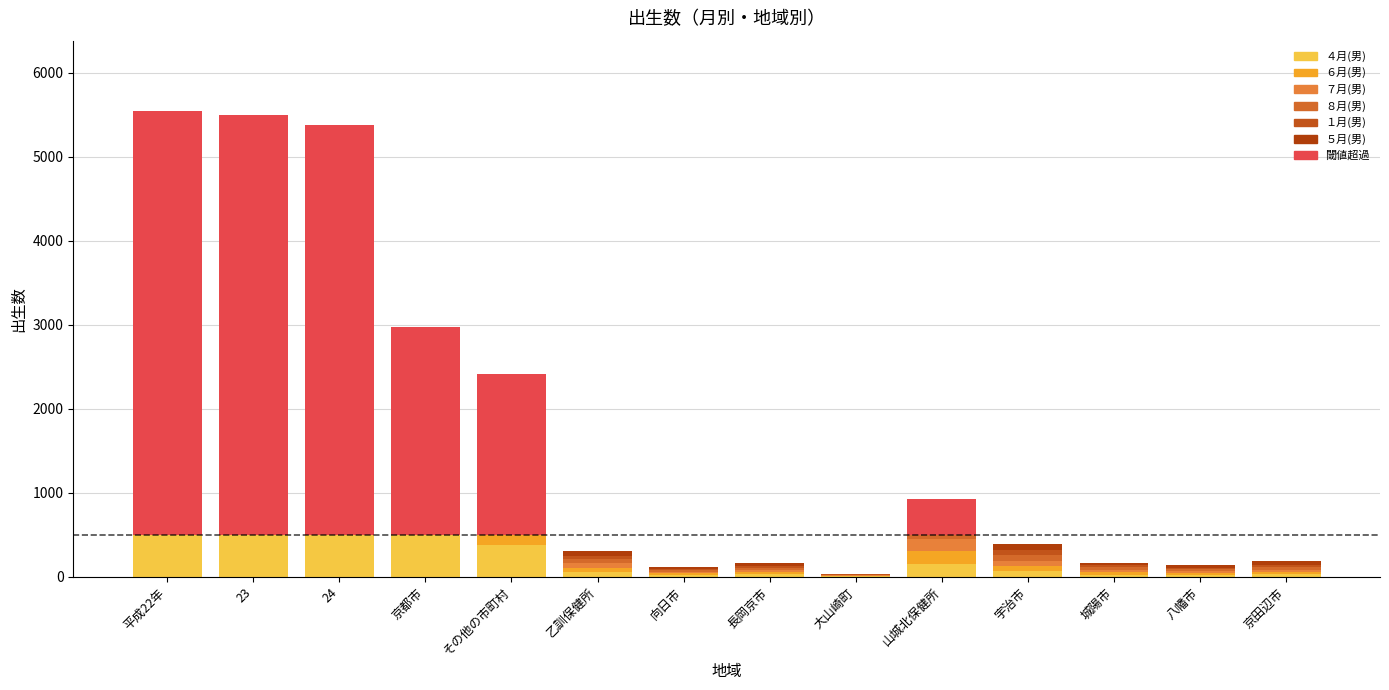

What is the value of the ４月(男) bar at the 8th from the left?

28